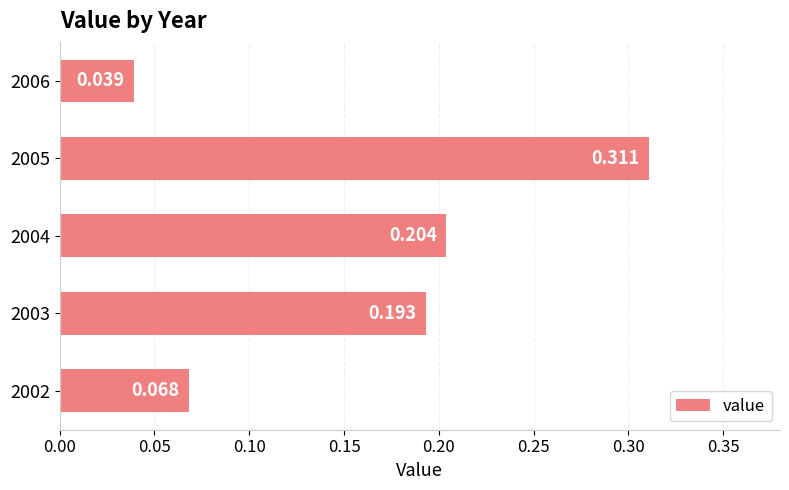

At which category does the chart reach its peak across all series?

2005